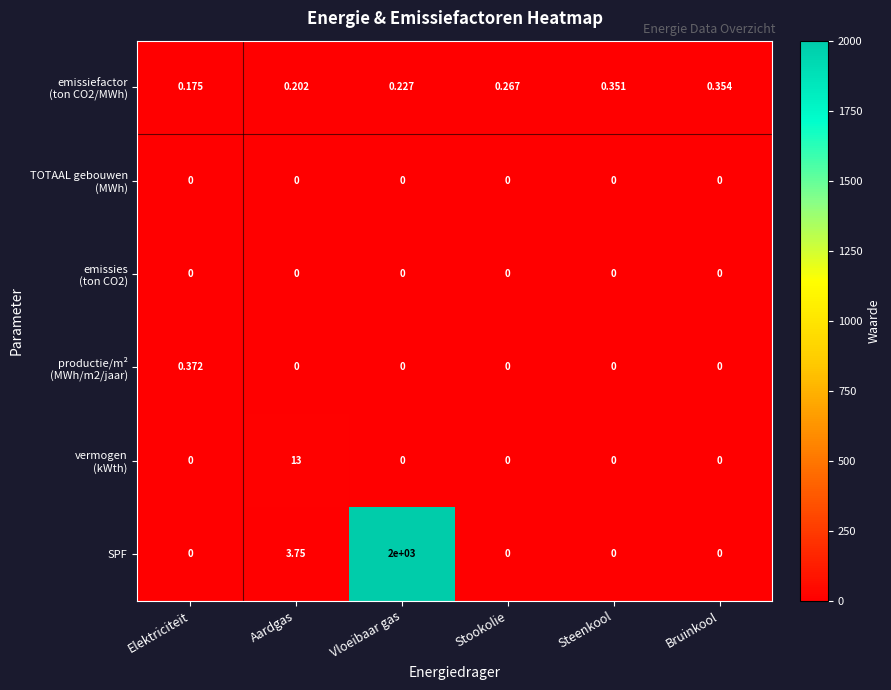

Which category has the highest value in the SPF series?

Vloeibaar gas